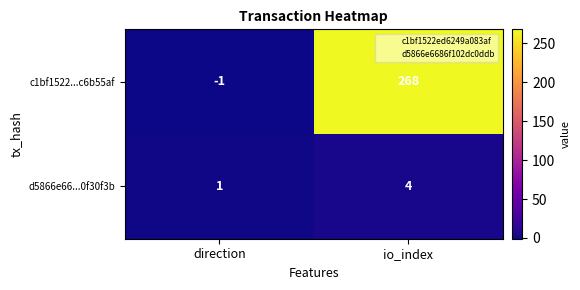

List the series in order of their overall mean, lowest first.

d5866e66...0f30f3b, c1bf1522...c6b55af